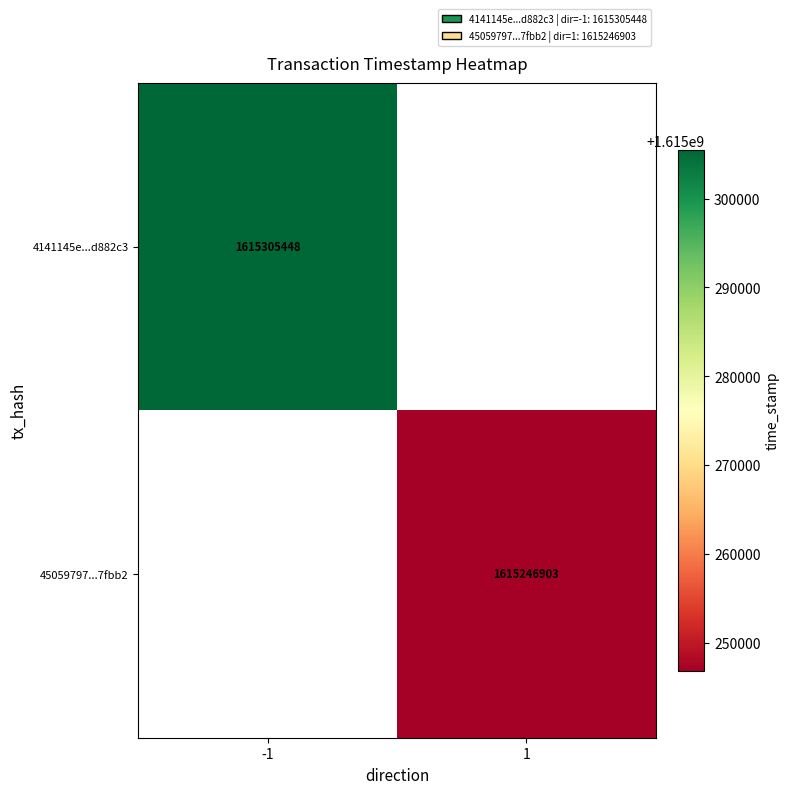

Count the number of data series in this chart.

2